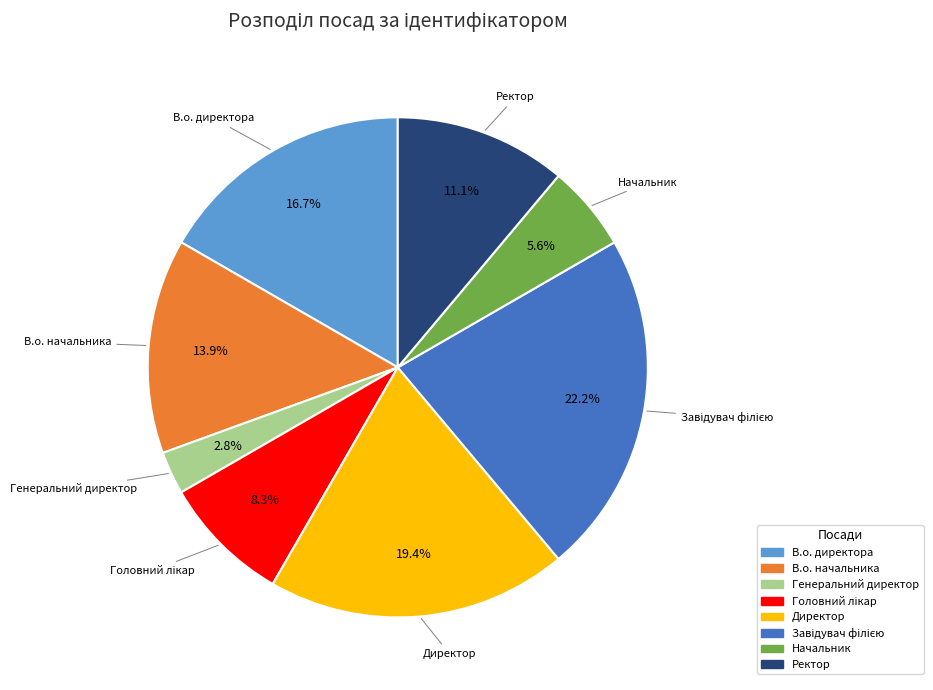

True or false: Ректор accounts for 11% of the total.

True